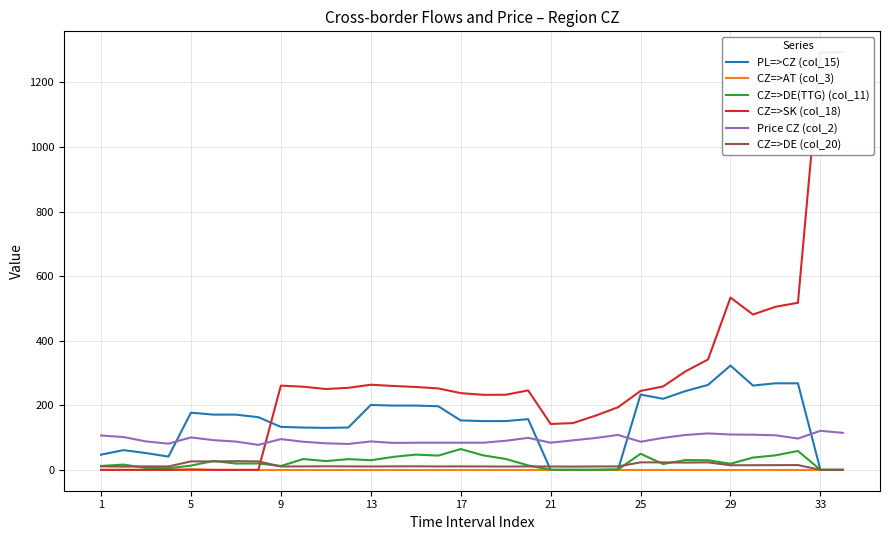

How many interior local peaks does the CZ=>SK (col_18) series have?

5